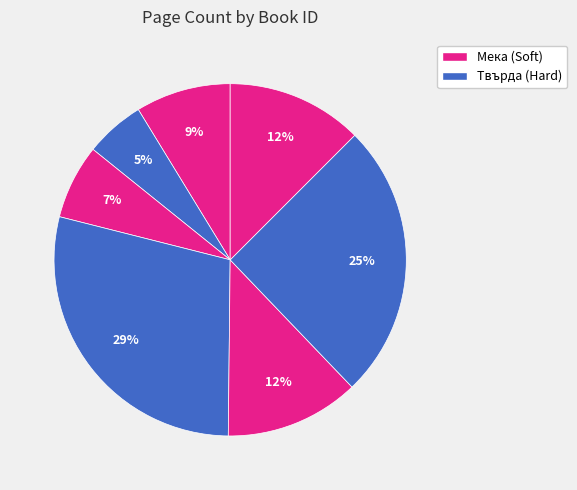

To the nearest percent, what is the difference between the largest and smallest slice percentages?

23%